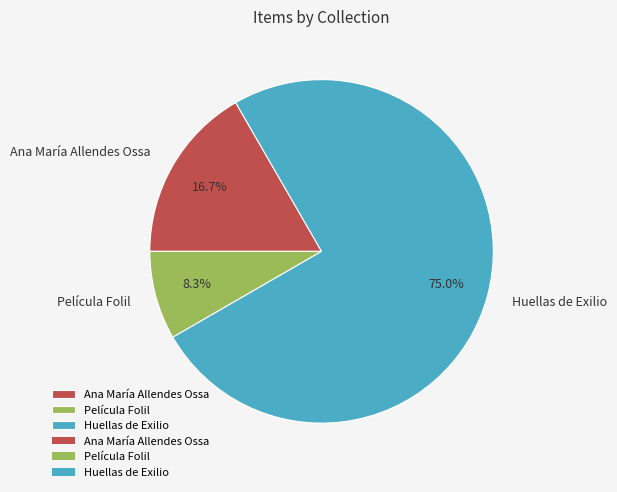

To the nearest percent, what is the average slice percentage?

33%